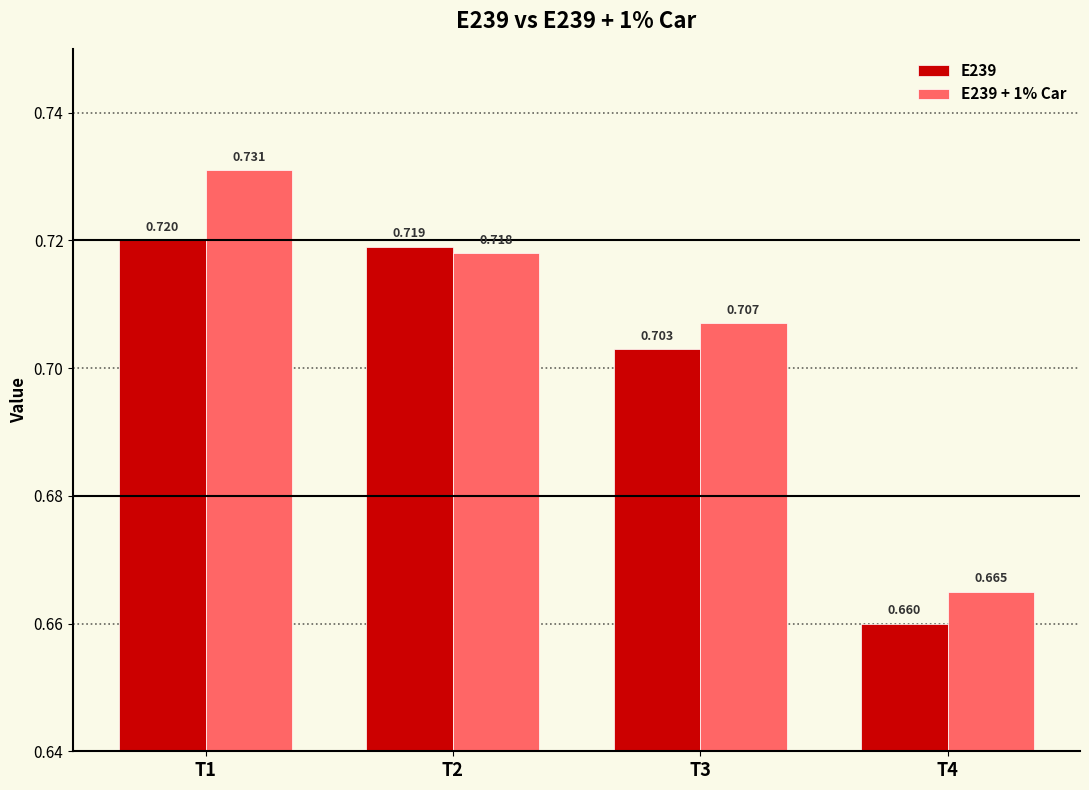

Is the value of E239 + 1% Car at T2 greater than the value of E239 at T1?

No